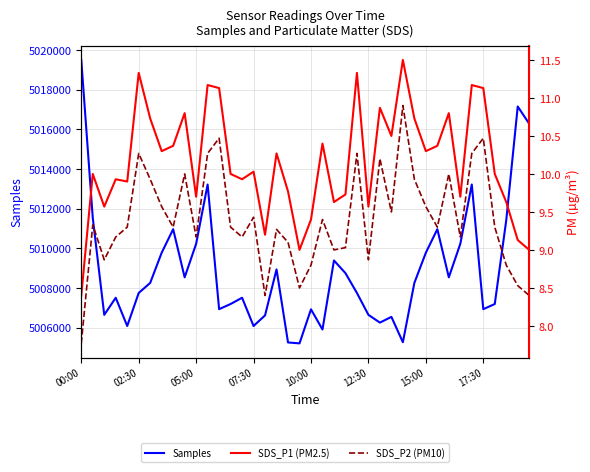

At which category does the chart reach its peak across all series?

00:00